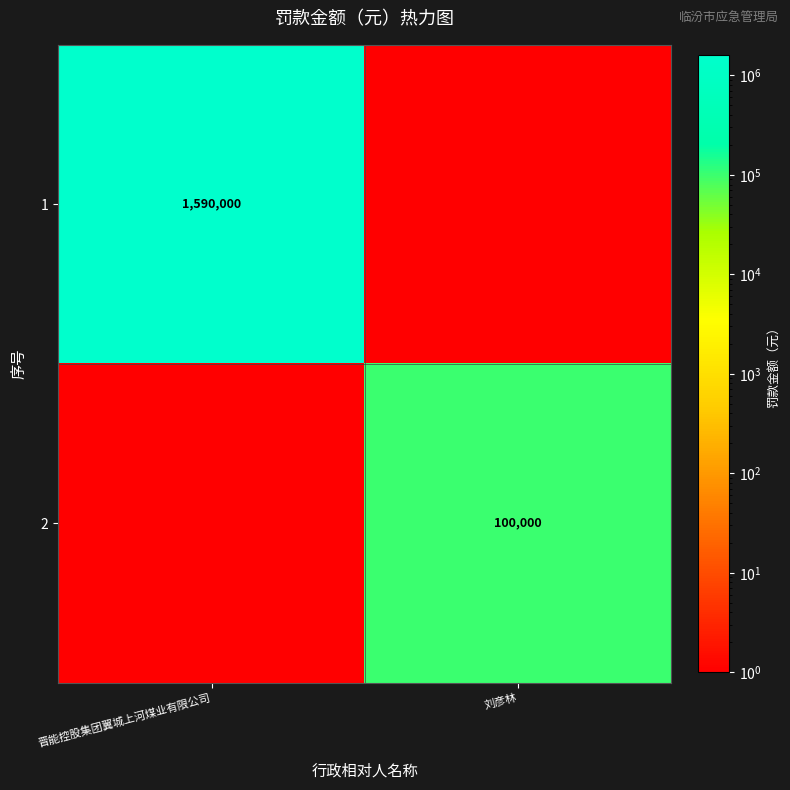

At which category is the sum across all series the highest?

晋能控股集团翼城上河煤业有限公司